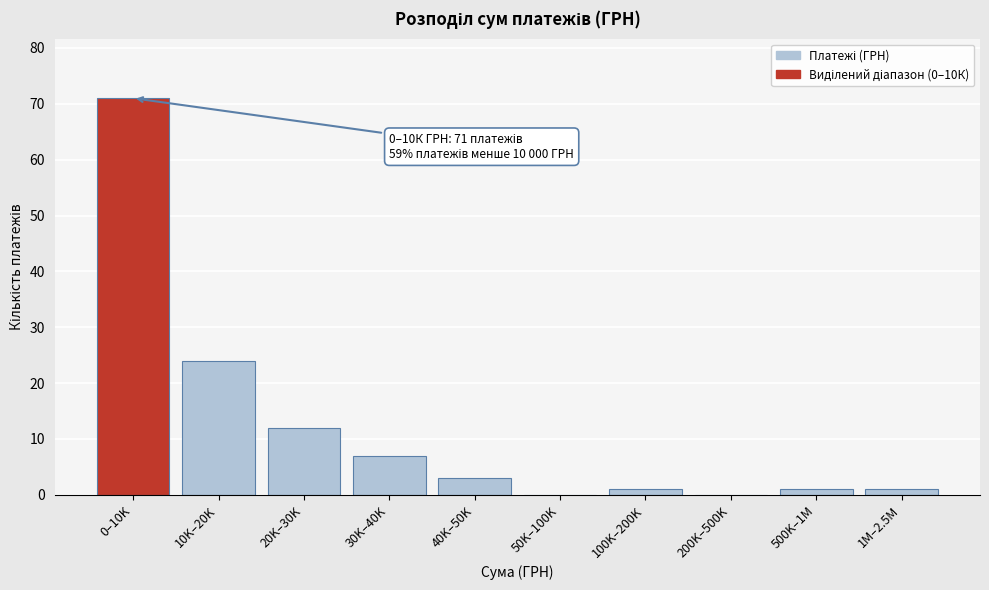

Reading left to right, list all the values displayed in this chart.

0–10K=71	10K–20K=24	20K–30K=12	30K–40K=7	40K–50K=3	50K–100K=0	100K–200K=1	200K–500K=0	500K–1M=1	1M–2.5M=1